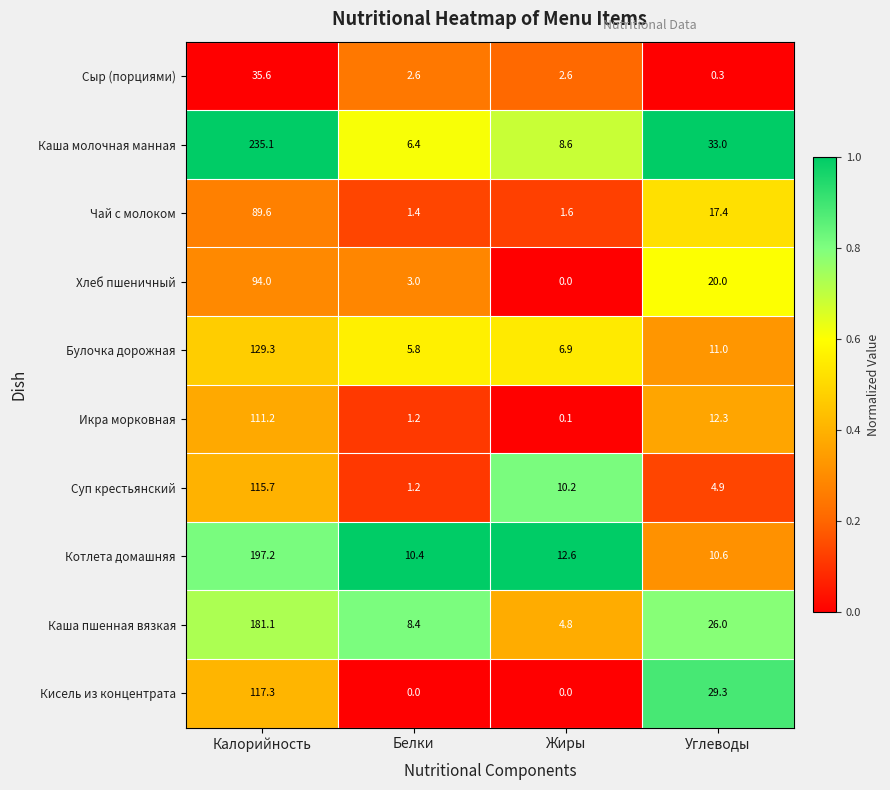

What is the difference between the maximum and minimum values in the Хлеб пшеничный series?

94.0